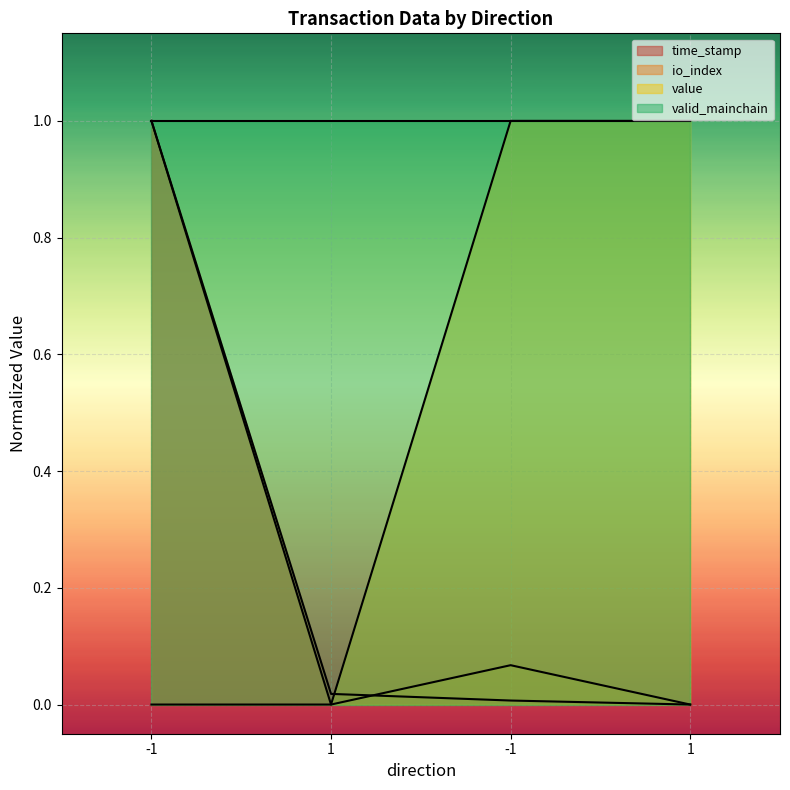

How many data points in value are above 0?

2